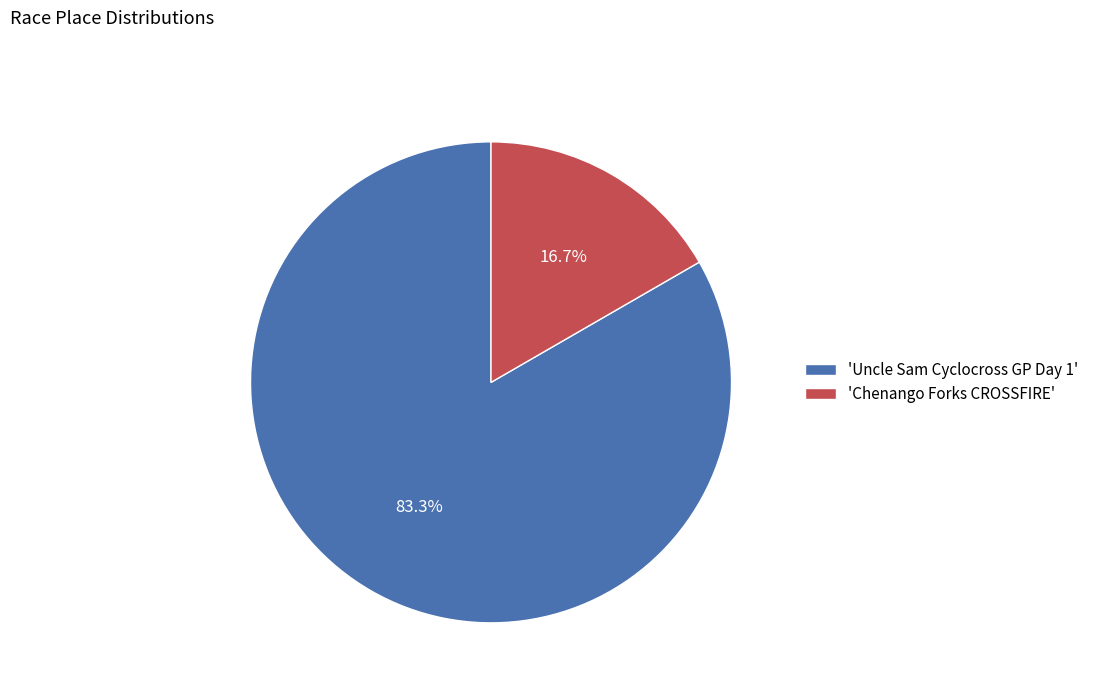

Which category has the biggest portion of the pie?

'Uncle Sam Cyclocross GP Day 1'